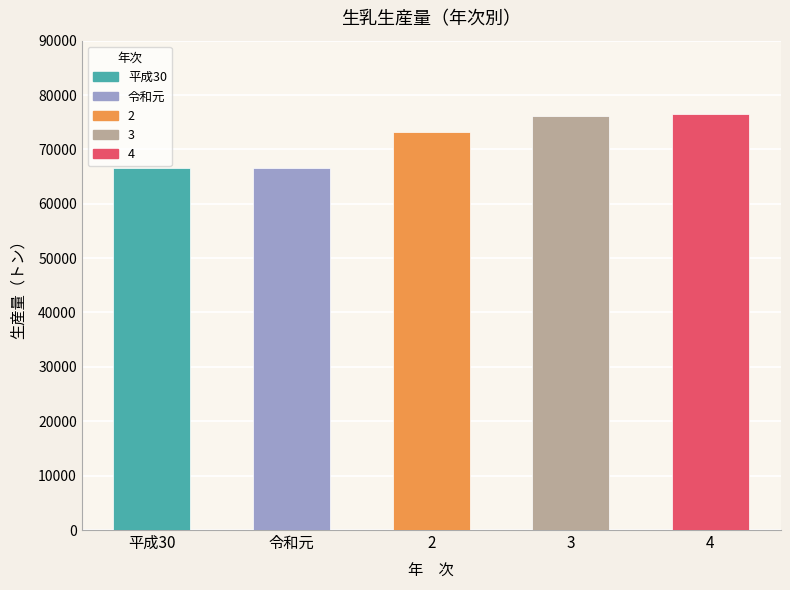

At which label is the value closest to 71532?

2